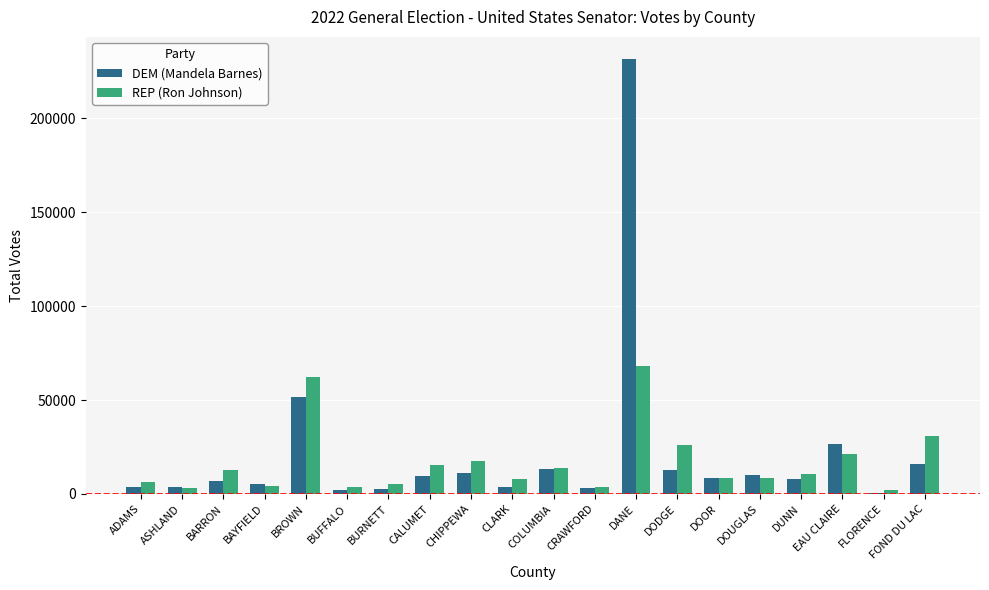

What is the sum of all REP (Ron Johnson) values?

332247